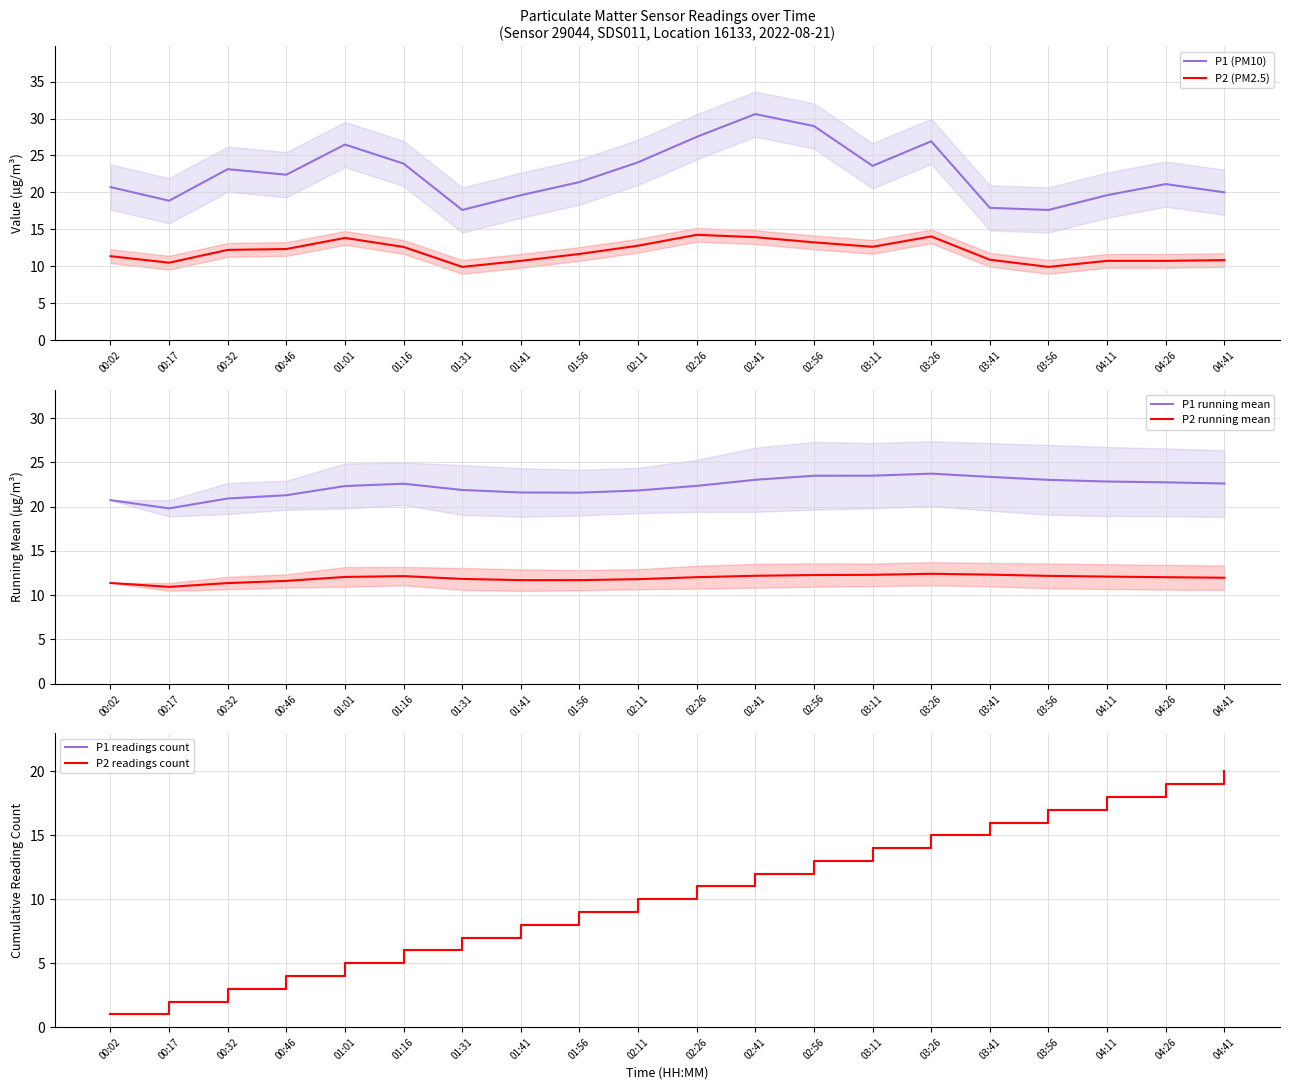

How many categories are shown in the chart?

20